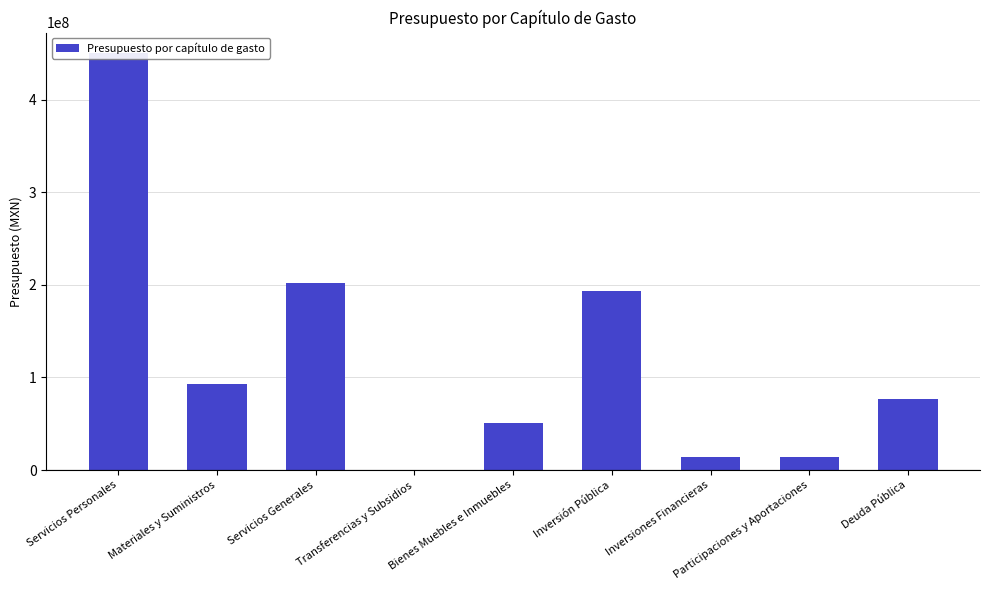

Is it true that the value at Servicios Generales is 202047756?

True